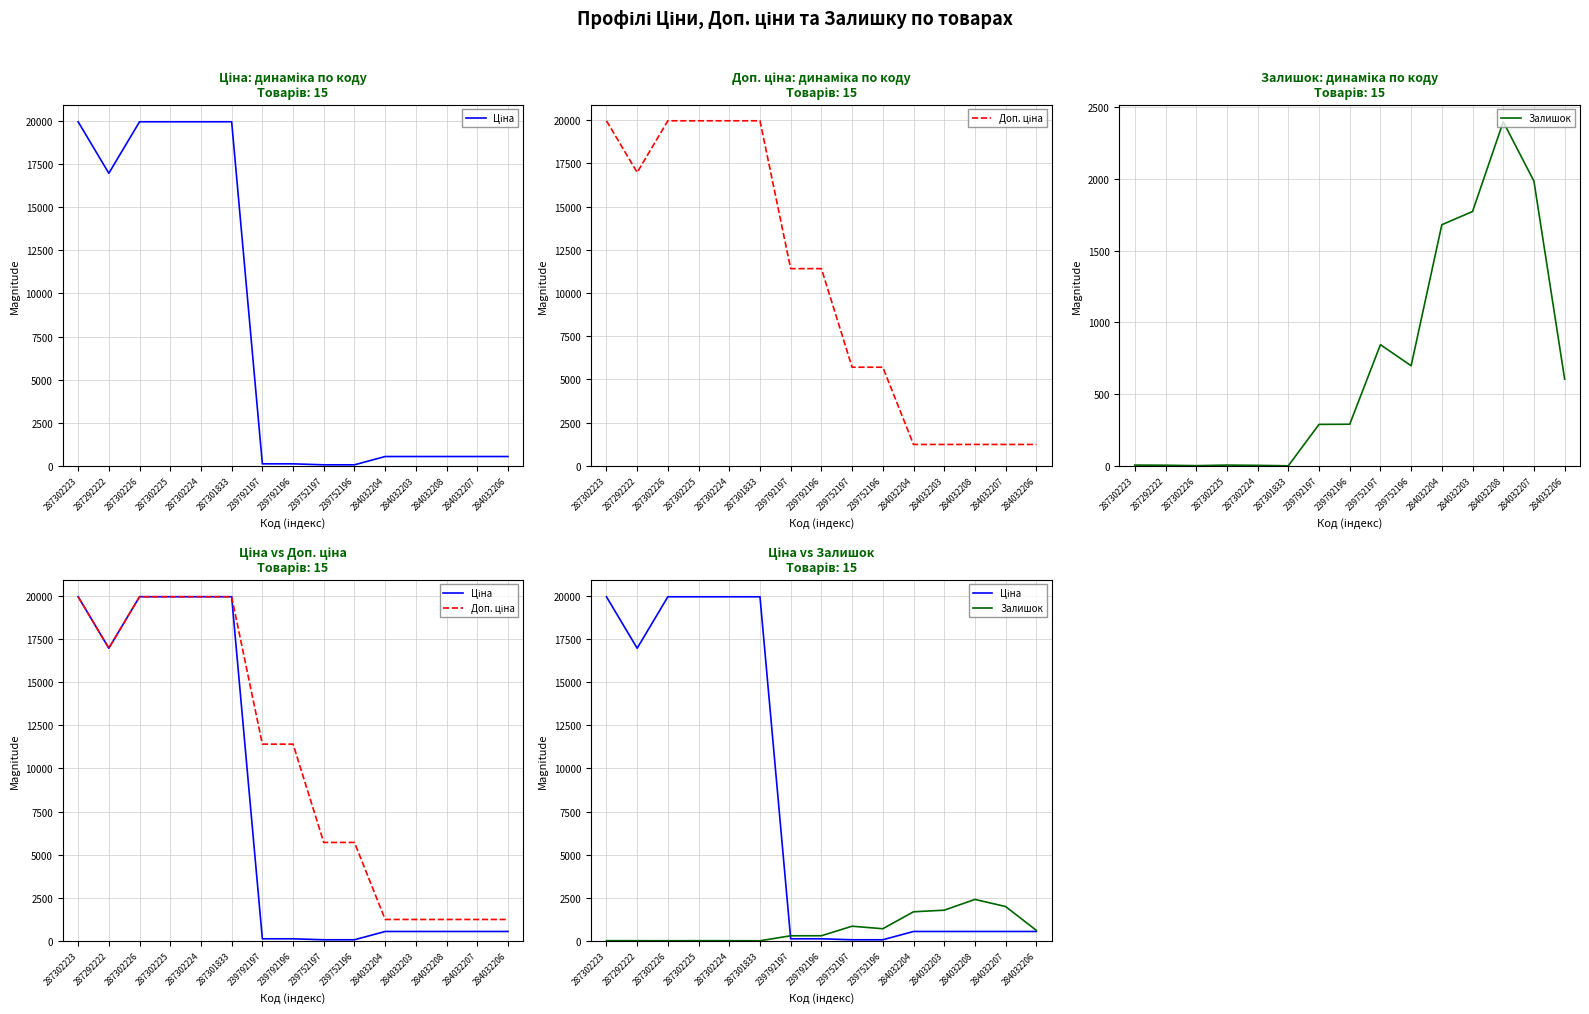

Is this an area chart (filled region under the line)?

No